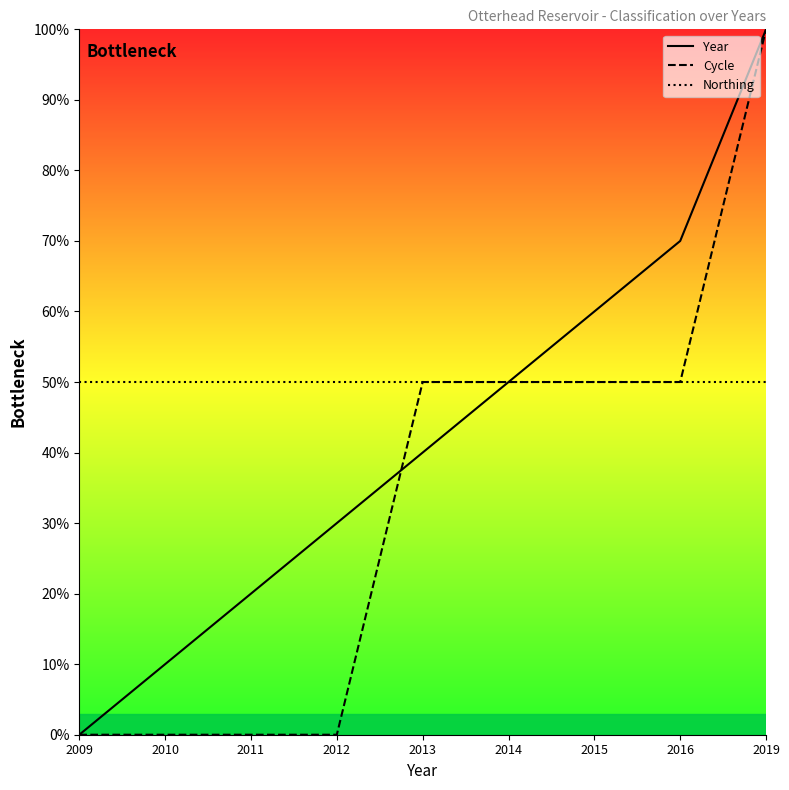

The Year series shows 6.6 at 2010. True or false?

False